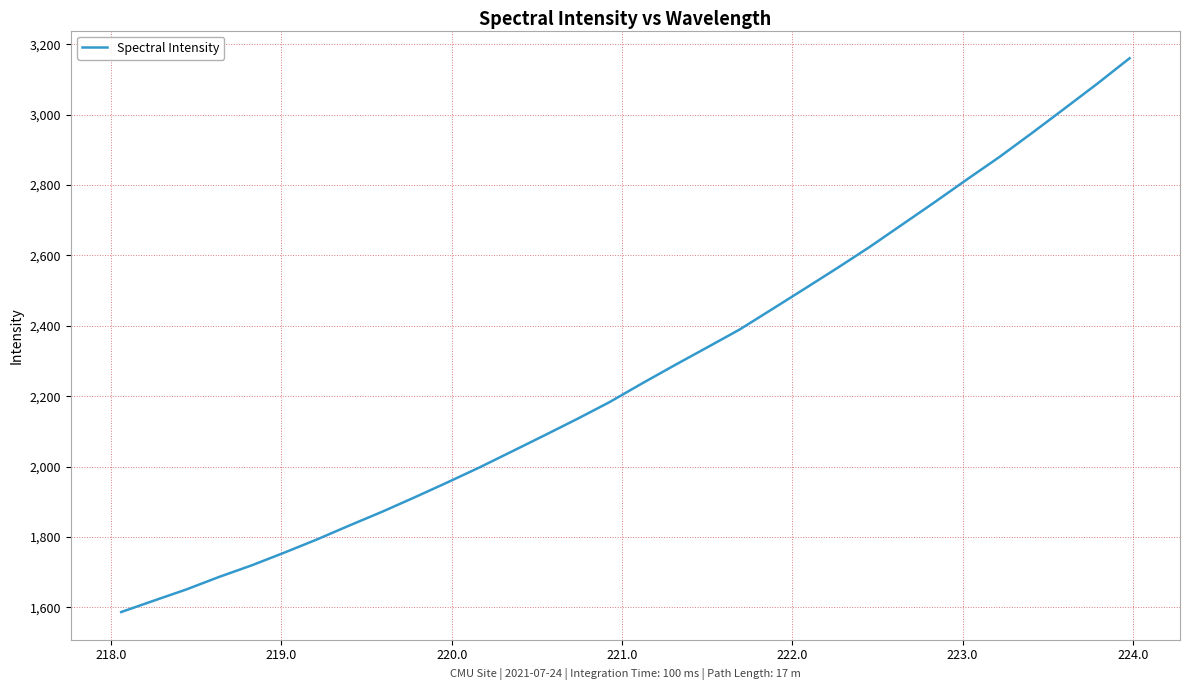

True or false: there are more than 0 points higher than both neighbors.

False